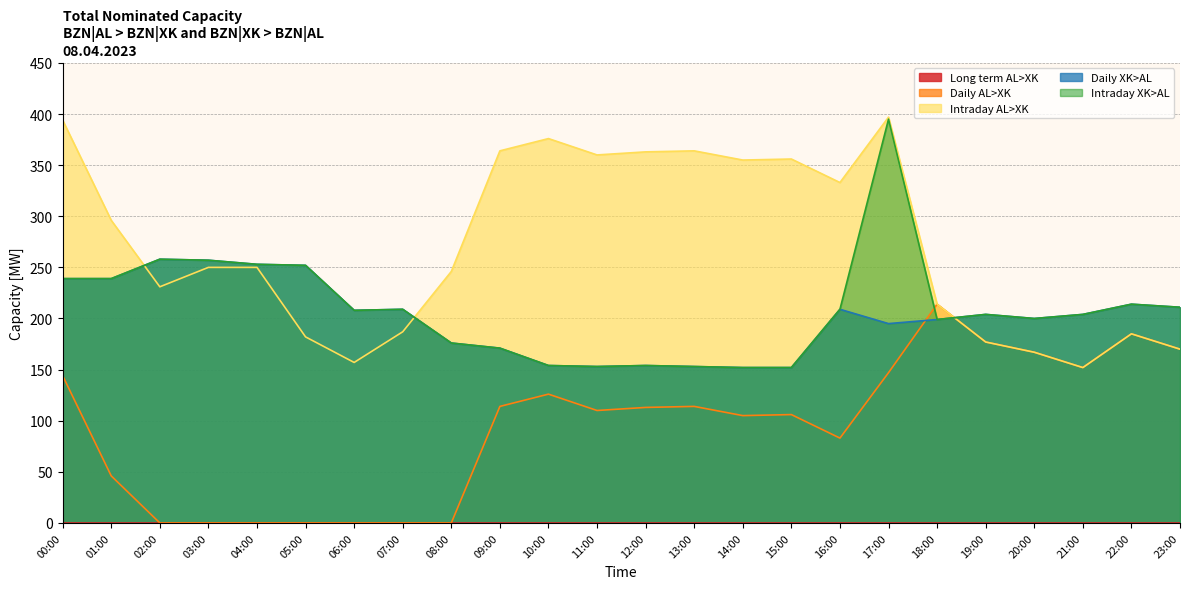

Which series has the widest spread of values?

Intraday AL>XK